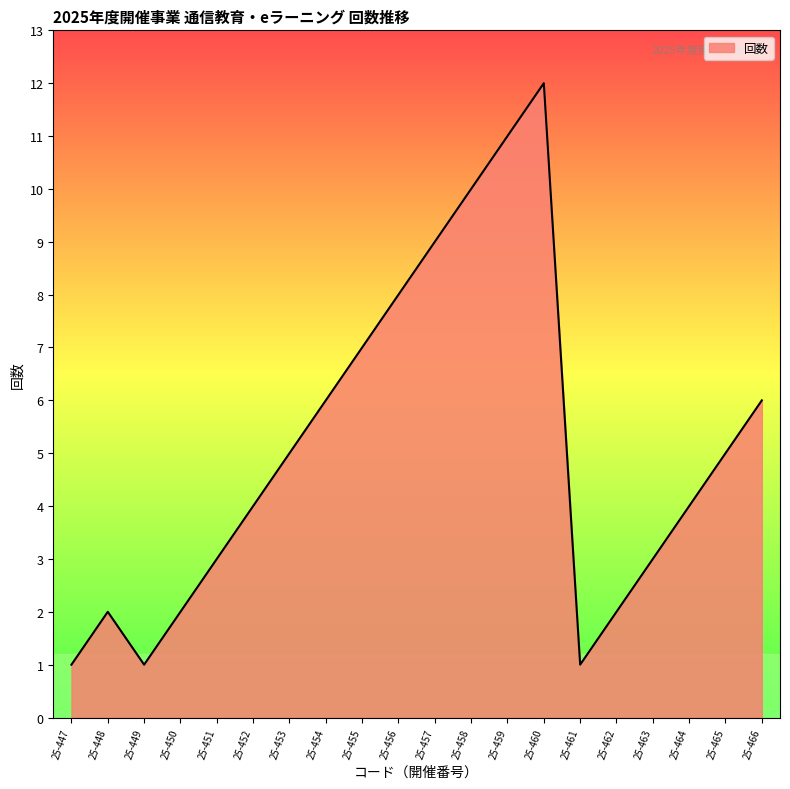

What value does the data have at 25-451, to the nearest 5?

5